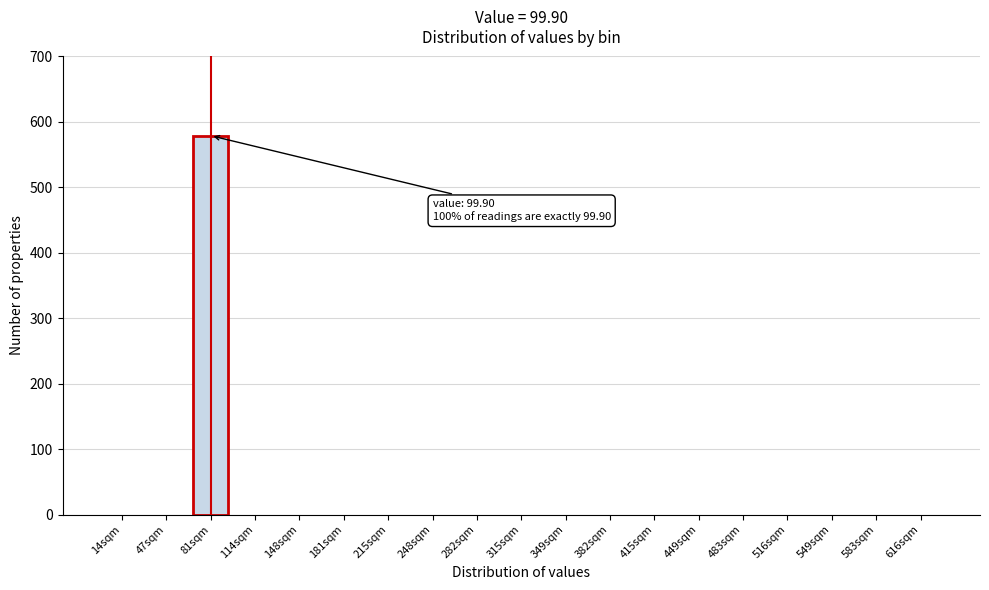

Reading left to right, extract all data points from this chart.

14sqm=0	47sqm=0	81sqm=579	114sqm=0	148sqm=0	181sqm=0	215sqm=0	248sqm=0	282sqm=0	315sqm=0	349sqm=0	382sqm=0	415sqm=0	449sqm=0	483sqm=0	516sqm=0	549sqm=0	583sqm=0	616sqm=0